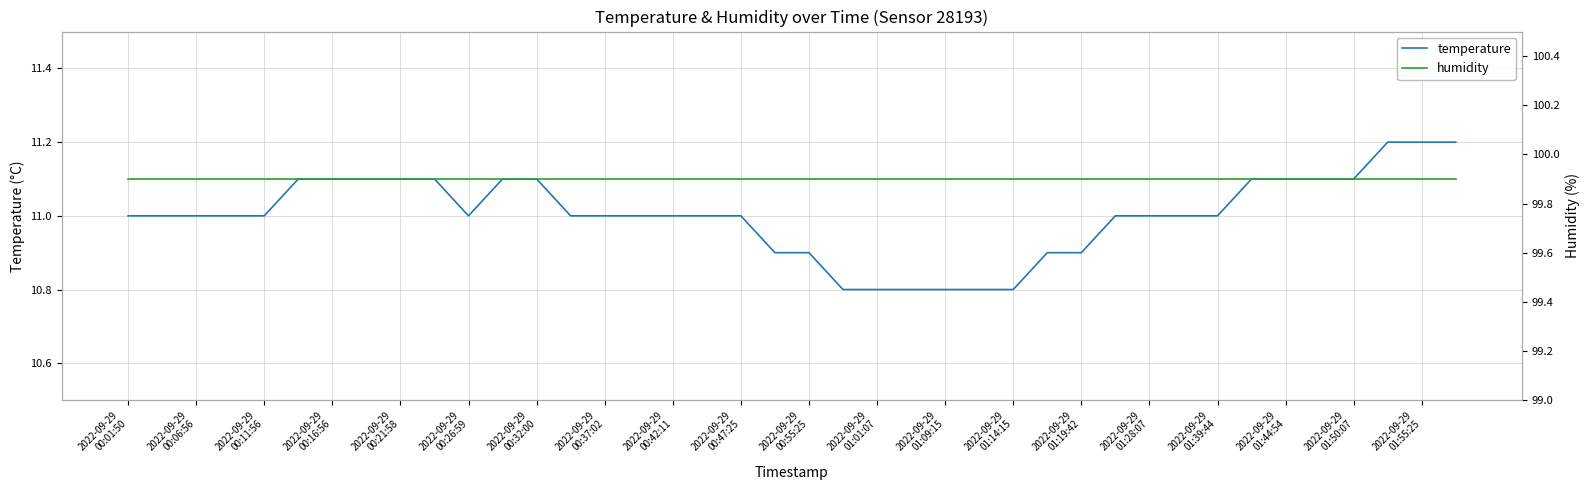

Reading left to right, list all the values displayed in this chart.

temperature: 11.0	11.0	11.0	11.0	11.0	11.1	11.1	11.1	11.1	11.1	11.0	11.1	11.1	11.0	11.0	11.0	11.0	11.0	11.0	10.9	10.9	10.8	10.8	10.8	10.8	10.8	10.8	10.9	10.9	11.0	11.0	11.0	11.0	11.1	11.1	11.1	11.1	11.2	11.2	11.2
humidity: 99.9	99.9	99.9	99.9	99.9	99.9	99.9	99.9	99.9	99.9	99.9	99.9	99.9	99.9	99.9	99.9	99.9	99.9	99.9	99.9	99.9	99.9	99.9	99.9	99.9	99.9	99.9	99.9	99.9	99.9	99.9	99.9	99.9	99.9	99.9	99.9	99.9	99.9	99.9	99.9